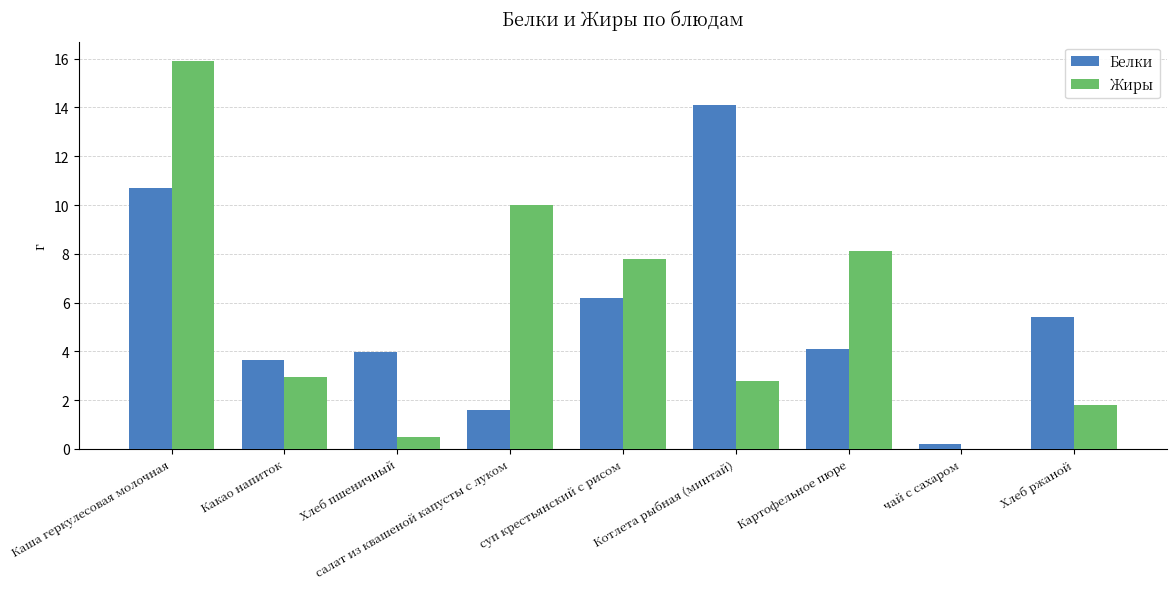

How many series are shown in this chart?

2